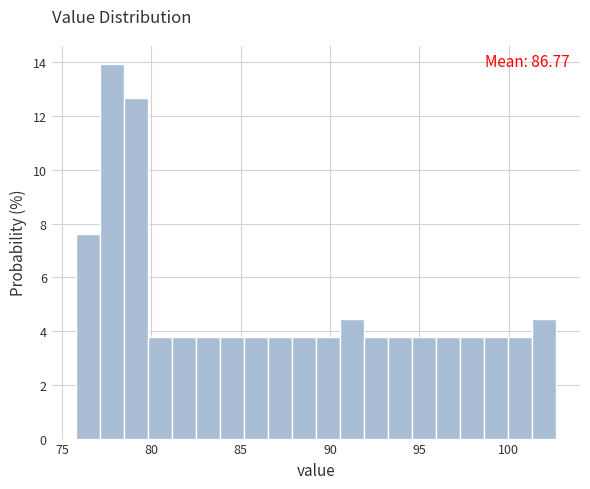

Read against the x-axis, roughly where is the centre of the tallest bar?

78.0